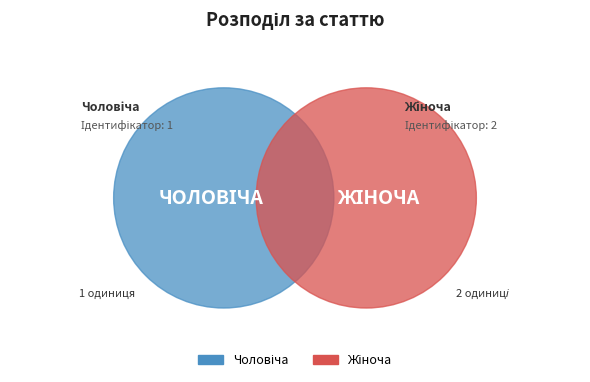

Which category has the smallest portion of the pie?

Чоловіча